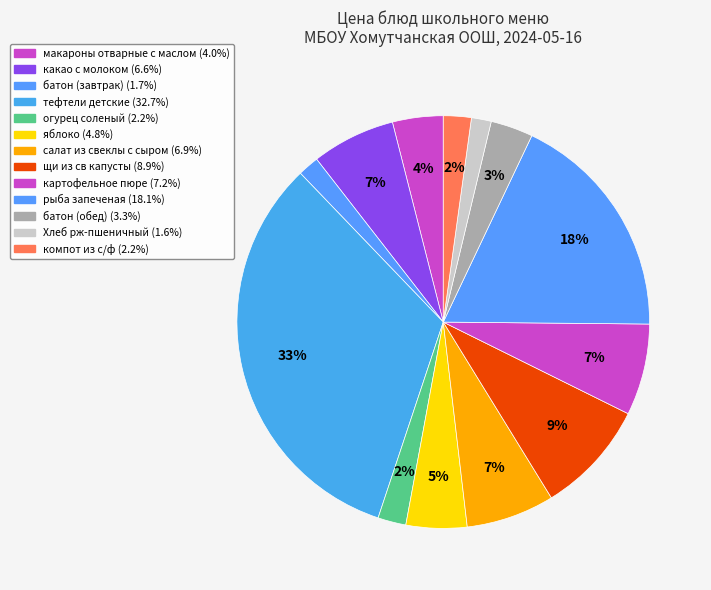

How many segments does this pie chart have?

13